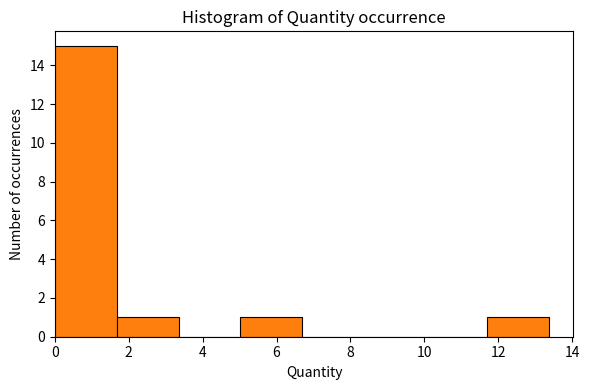

How tall is the bar that spans 0.0 to 1.6 on the x-axis? Neither the bar edges nor the heights are printed on the chart, so give them approximately, as read against the axes.

15